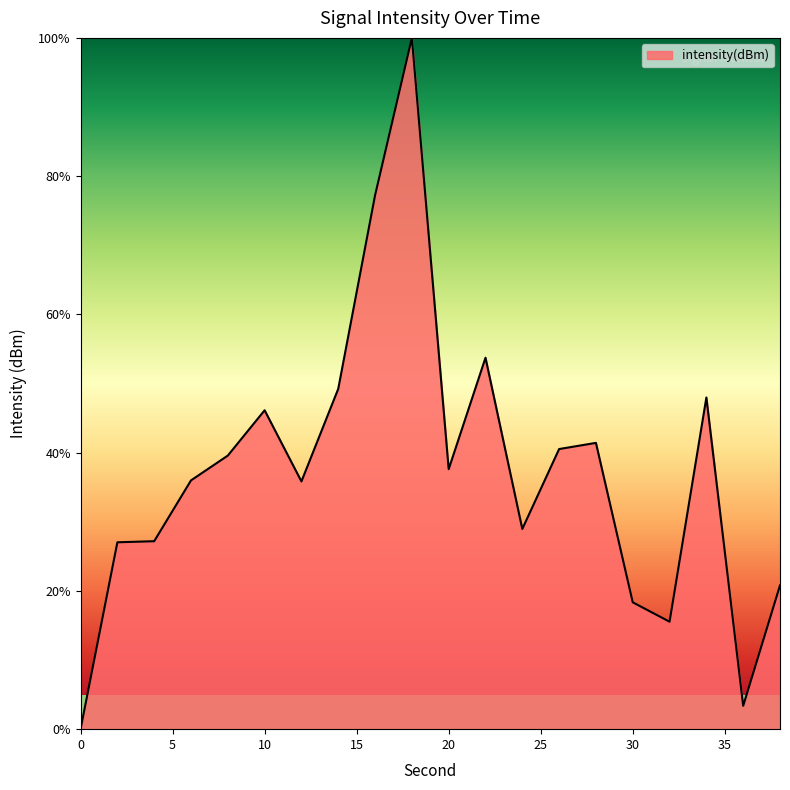

What is the difference between the maximum and minimum values?

100.0